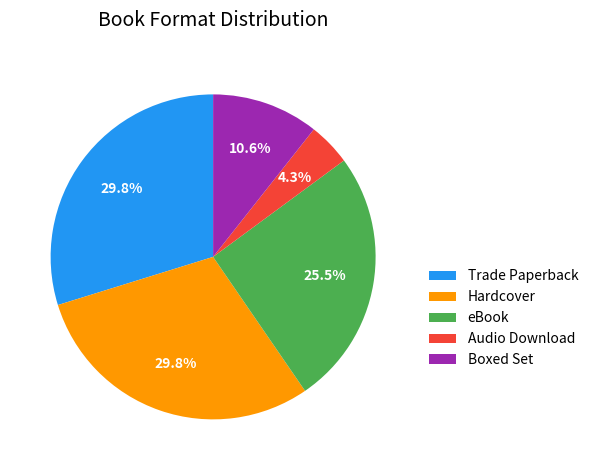

How many slices are in this pie chart?

5